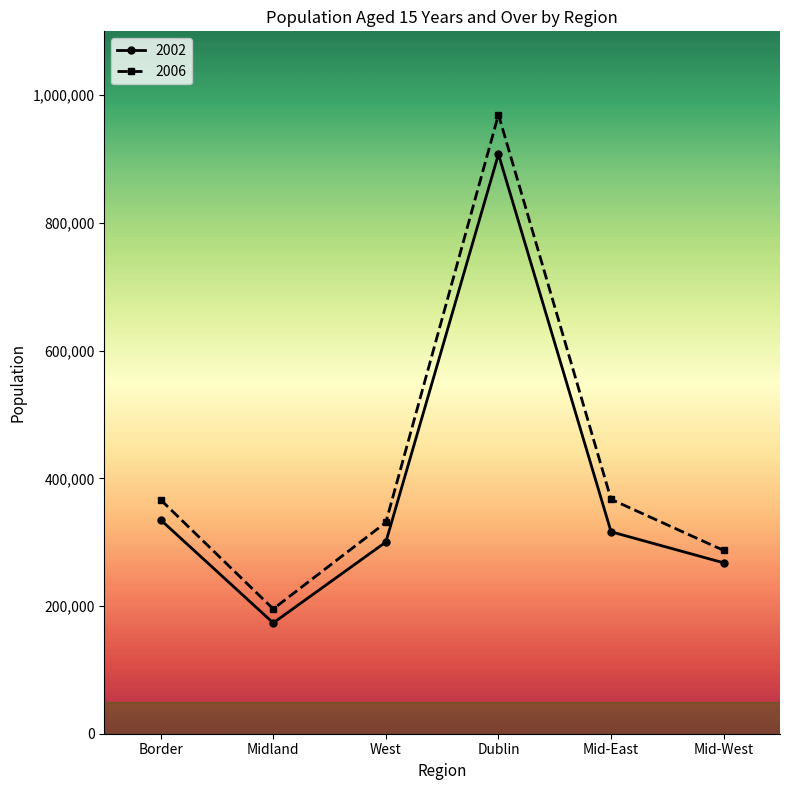

The 2006 series shows 450156 at Mid-West. True or false?

False